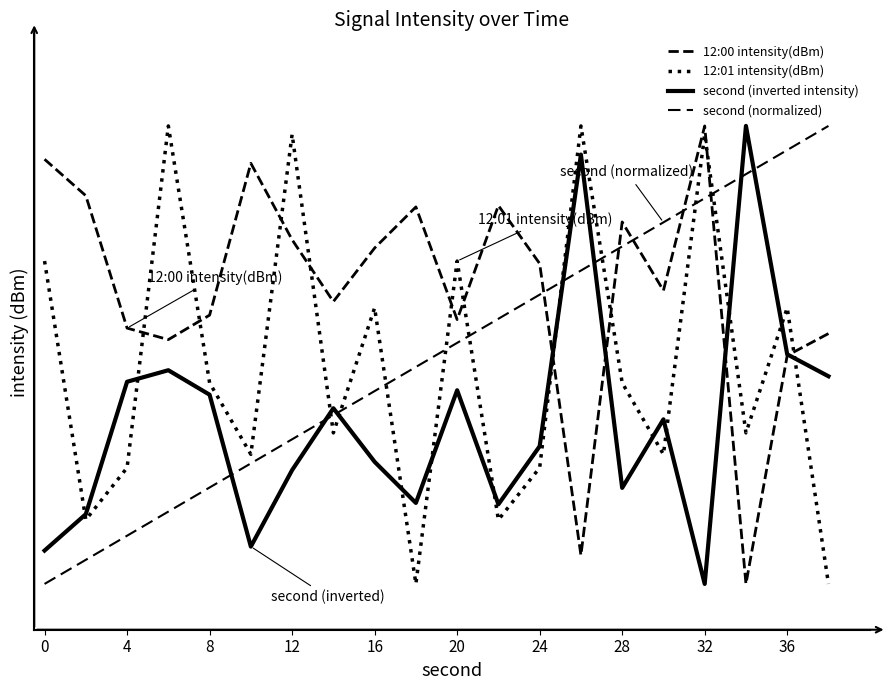

Does the chart display data point markers on the line(s)?

No